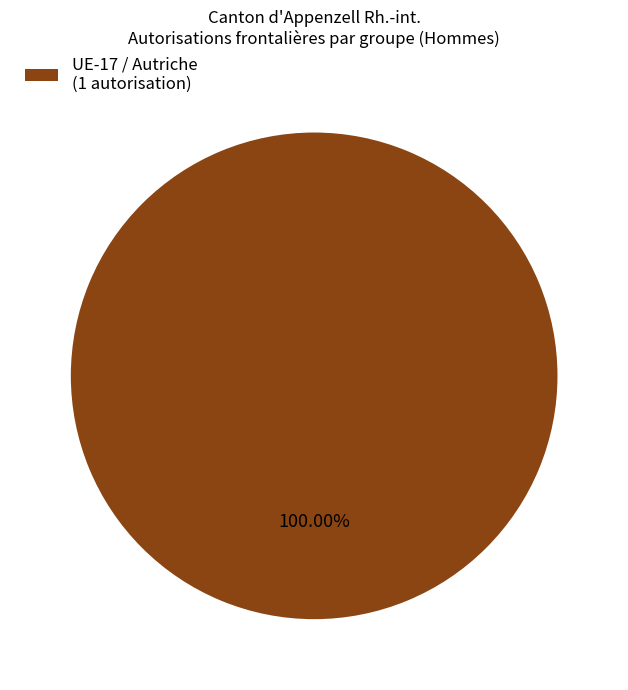

Rank the categories by value from highest to lowest.

UE-17 / Autriche (1 autorisation)